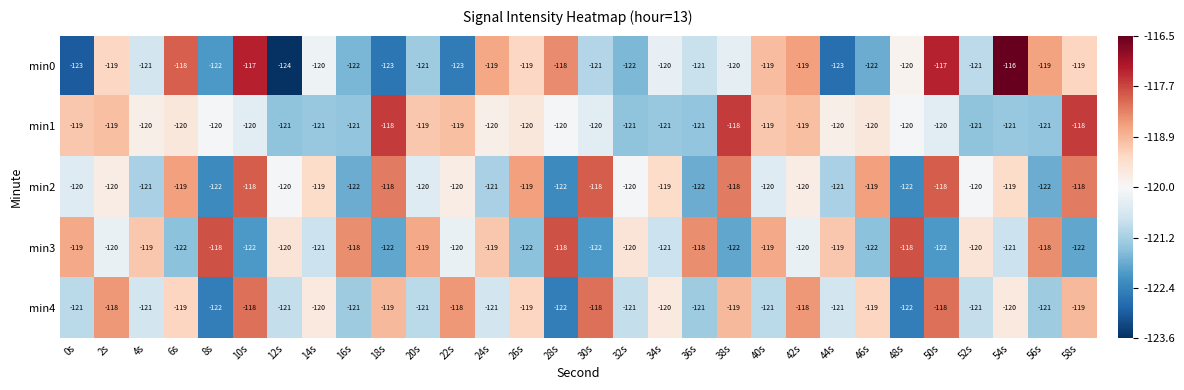

The value of min1 at 46s is -185. True or false?

False